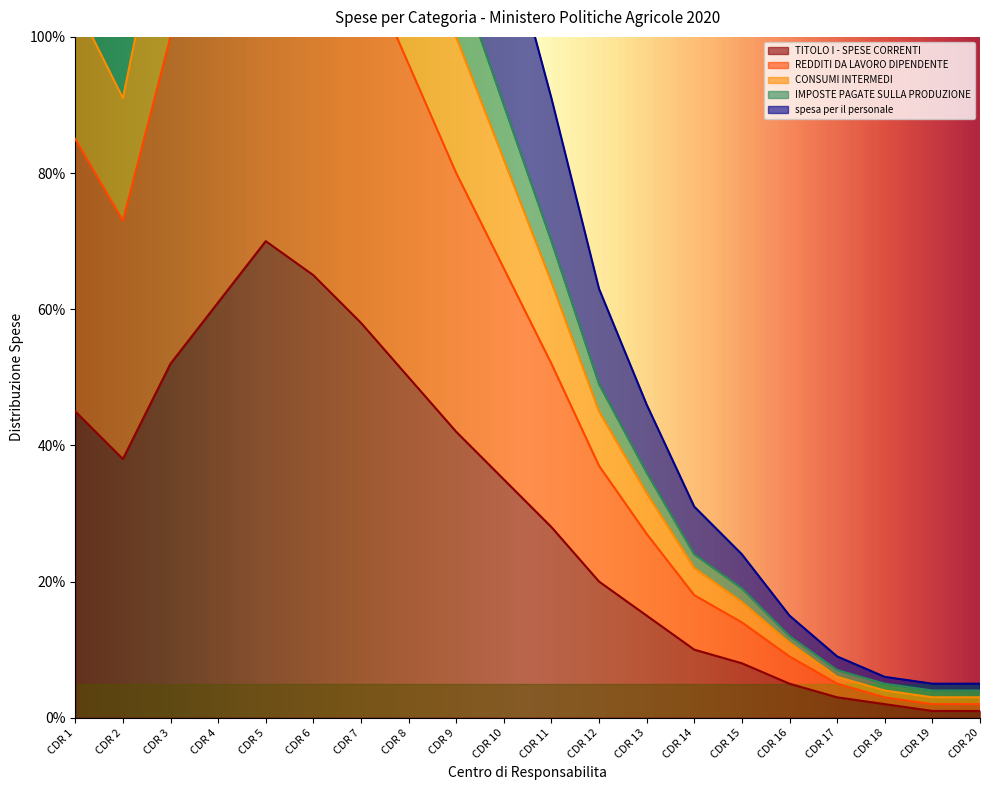

True or false: spesa per il personale and IMPOSTE PAGATE SULLA PRODUZIONE cross at least once.

False